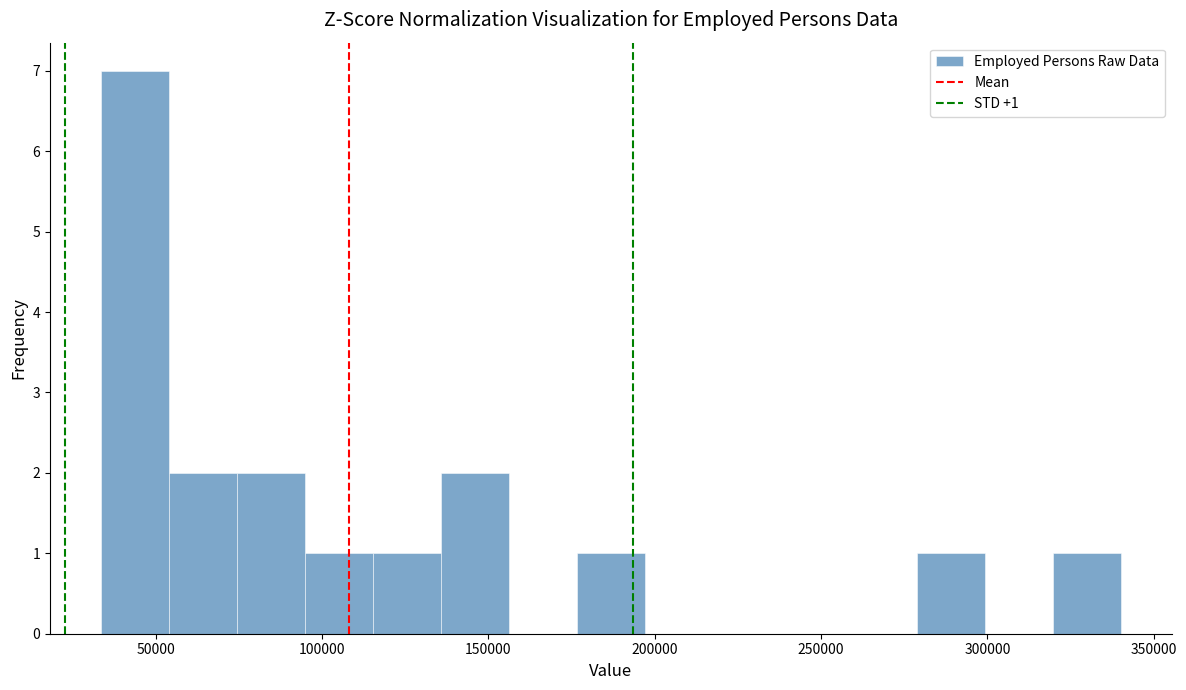

Which range on the x-axis has the tallest bar?

35000 to 55000